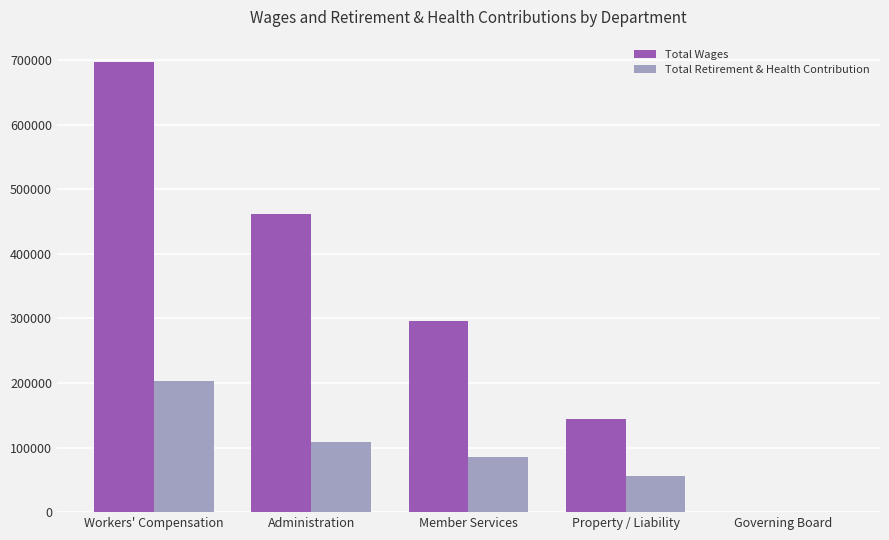

Does the chart contain stacked bars?

No